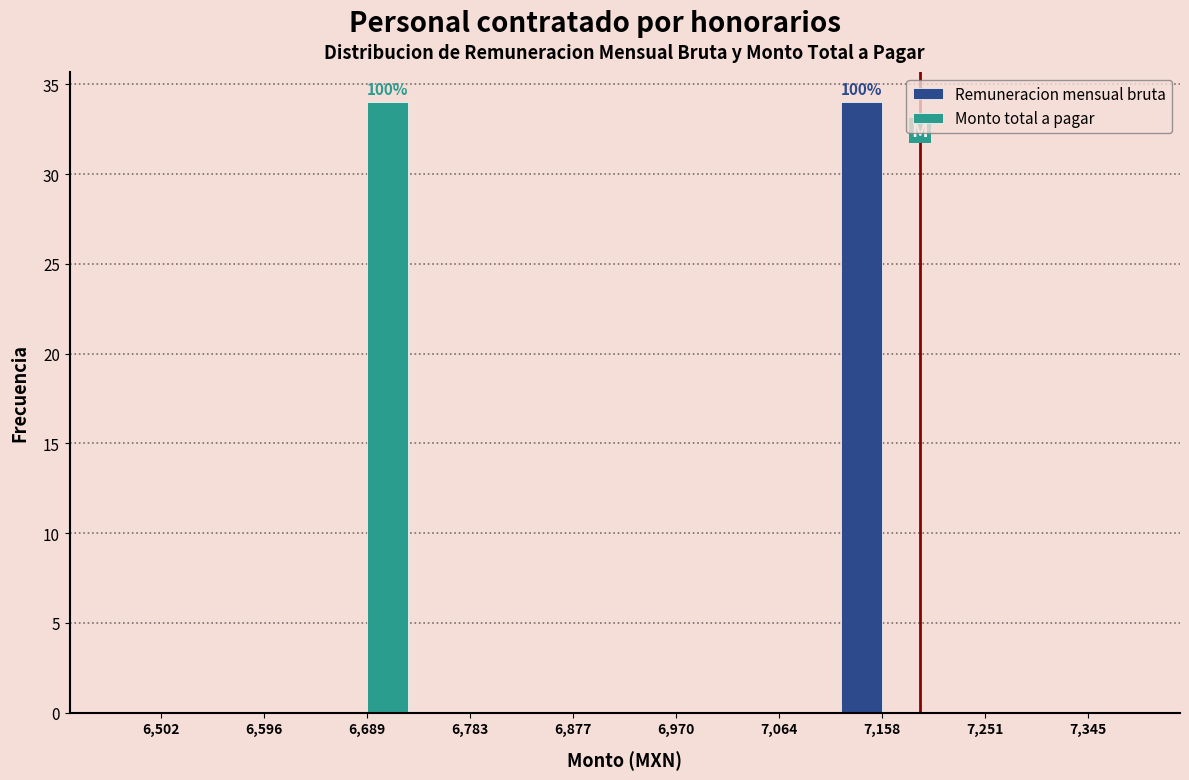

In the Remuneracion mensual bruta series, which range on the x-axis has the tallest bar?

7110 to 7200